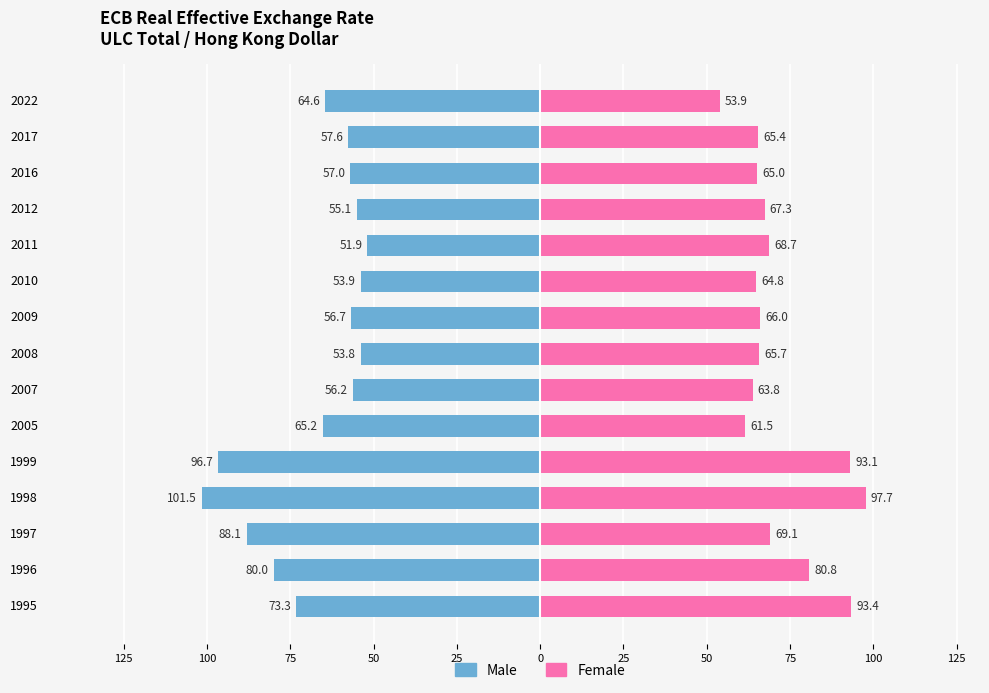

Which has a higher value, 2008 or 2005?

2008